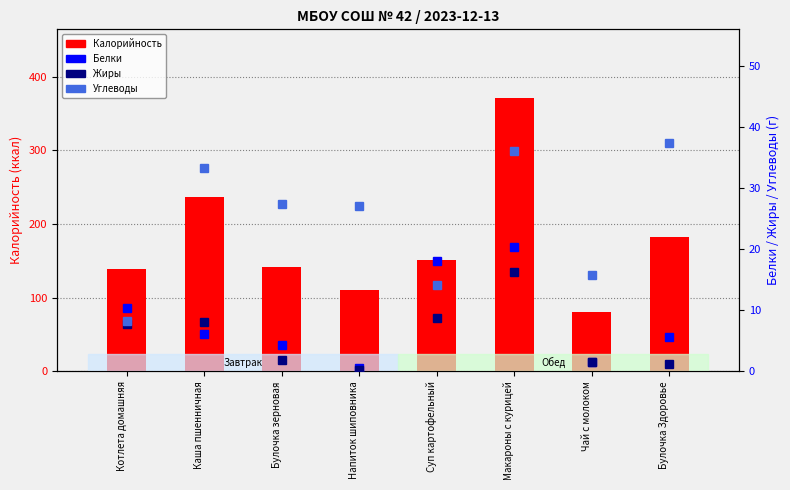

Between Булочка зерновая and Суп картофельный, which series saw the biggest shift?

Белки